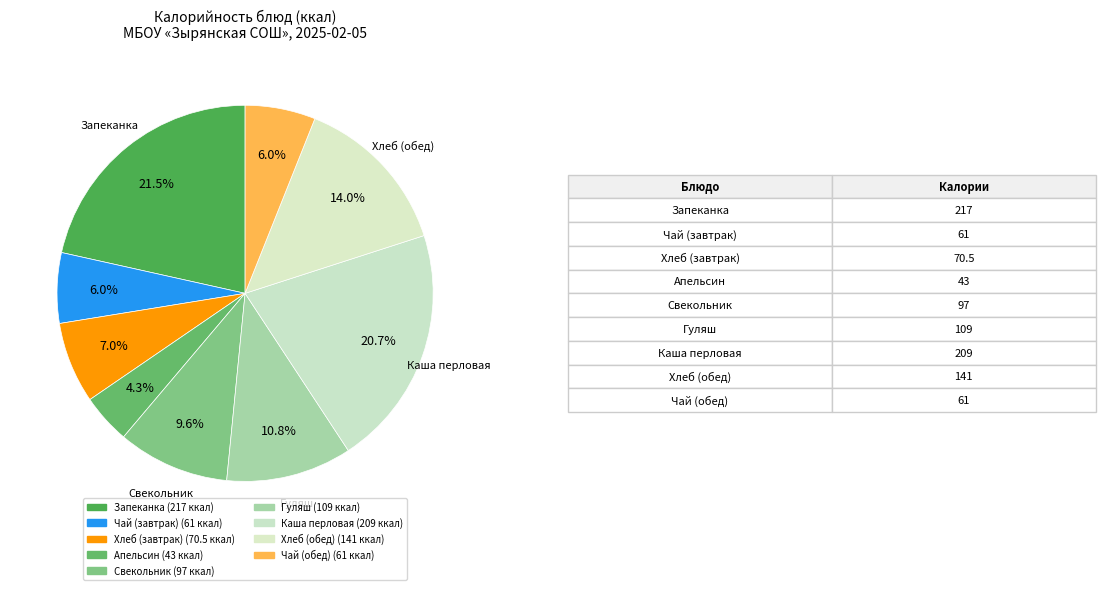

How many segments does this pie chart have?

9